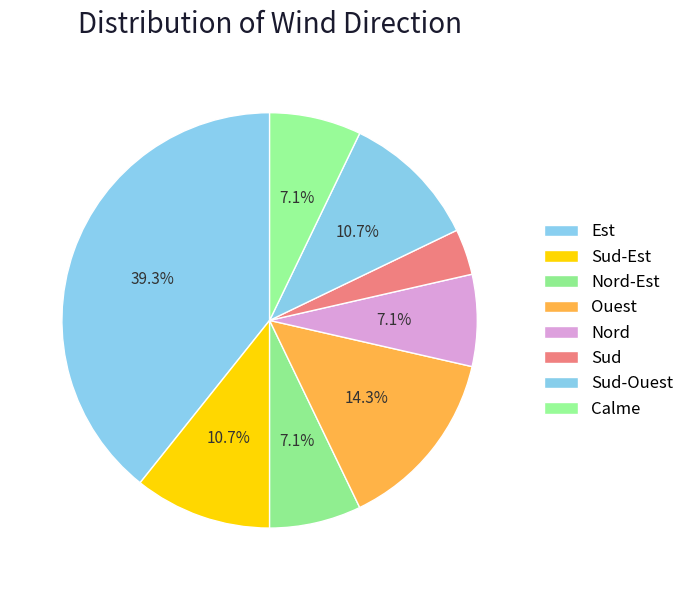

To the nearest percent, what portion does Sud-Est represent?

11%